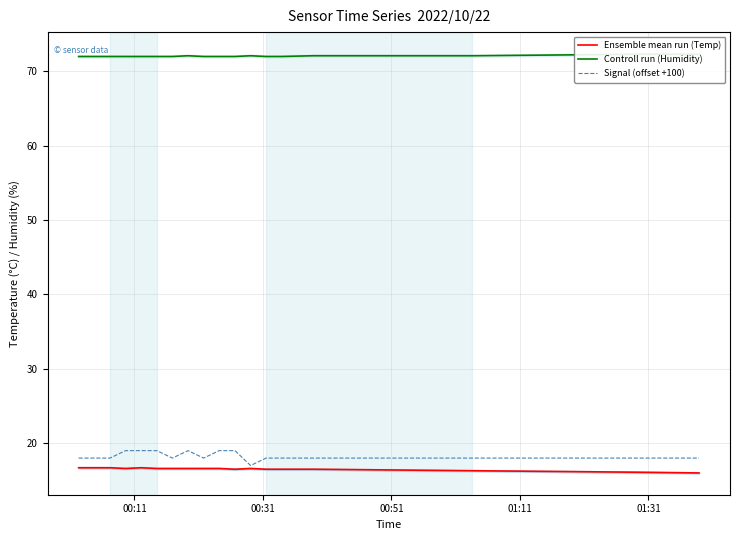

What is the maximum value for Ensemble mean run (Temp)?

16.7